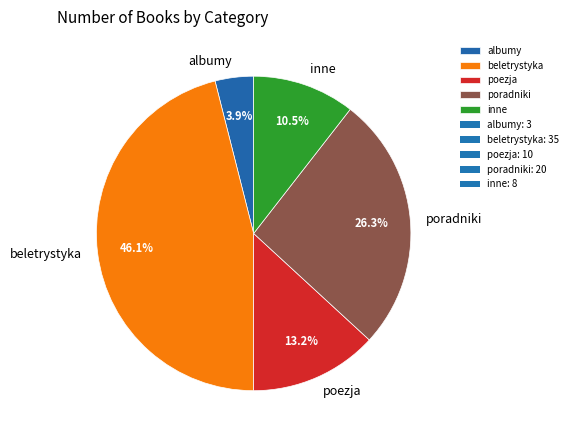

Does beletrystyka represent more than half of the total?

No